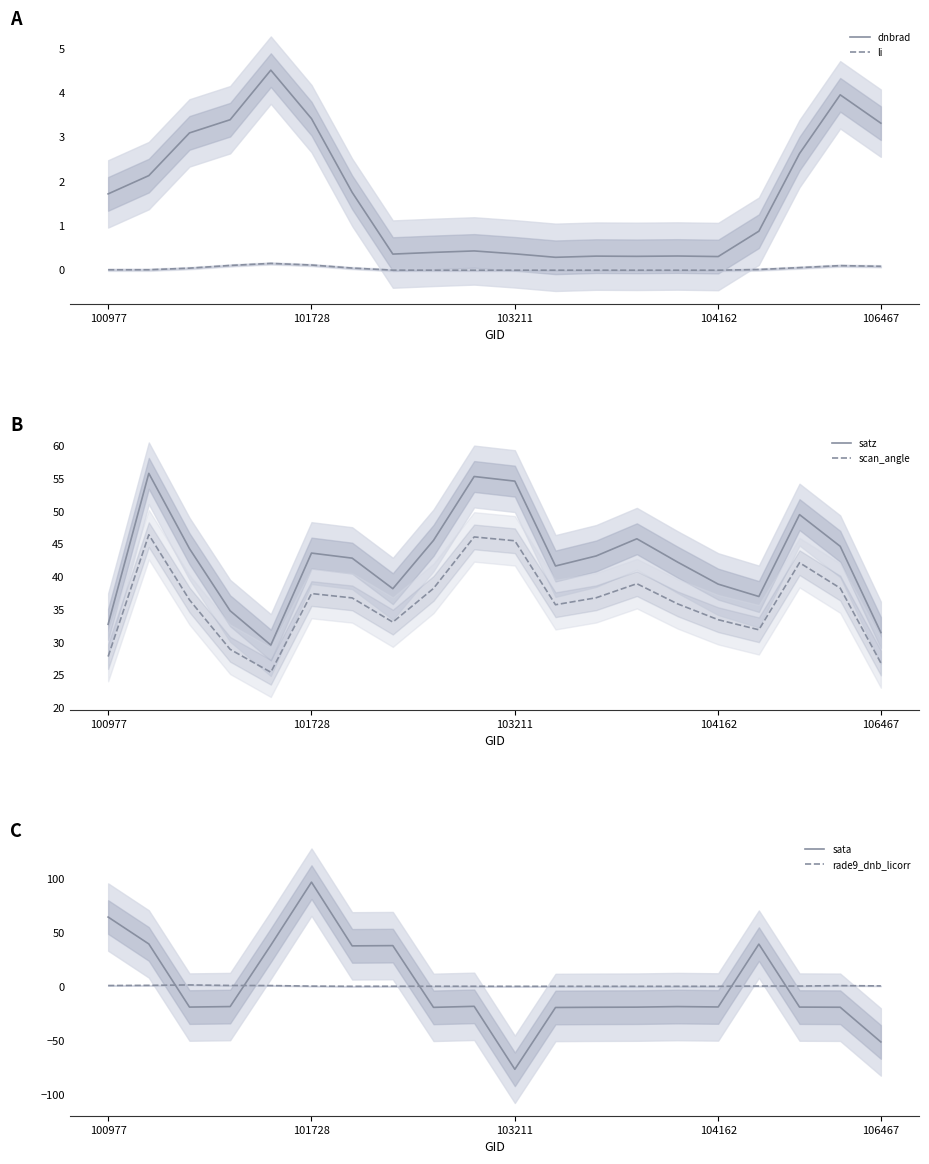

True or false: satz has a value of 8.1 at 100977.

False